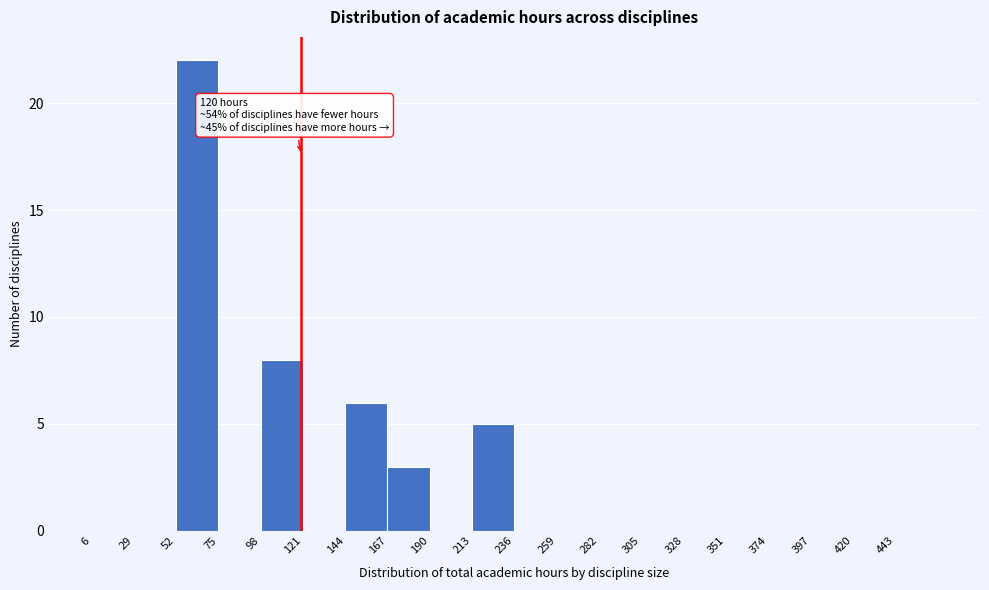

Over which range of the x-axis is the bar tallest?

52 to 75